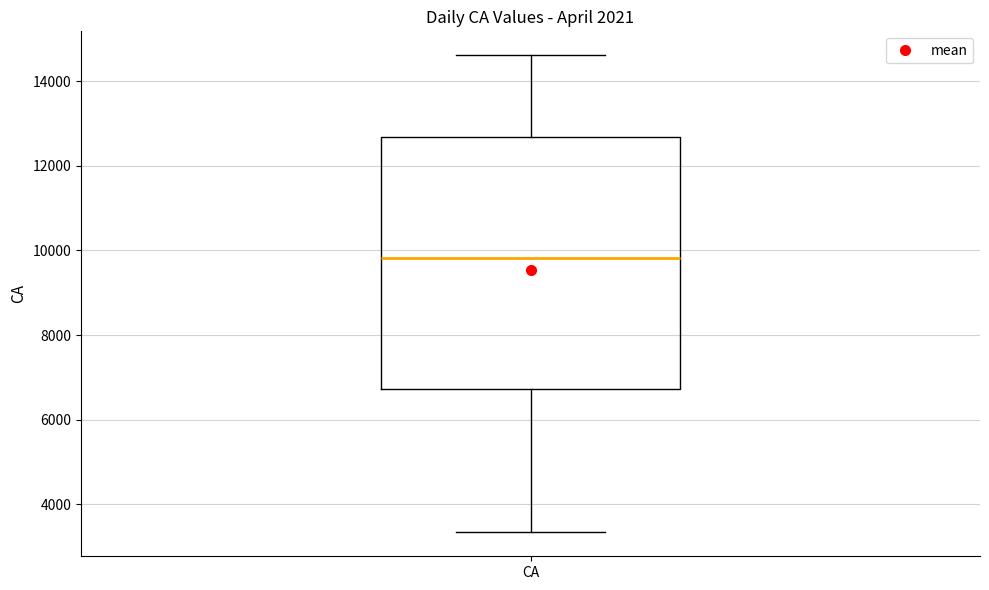

Transcribe this box plot: give where the median line is, the range the box spans, and where the two whiskers end, as read against the y-axis. The values are not printed on the chart, so give them approximately, as read against the axis.

median 9800, box 6800 to 12600, whiskers 3400 to 14600